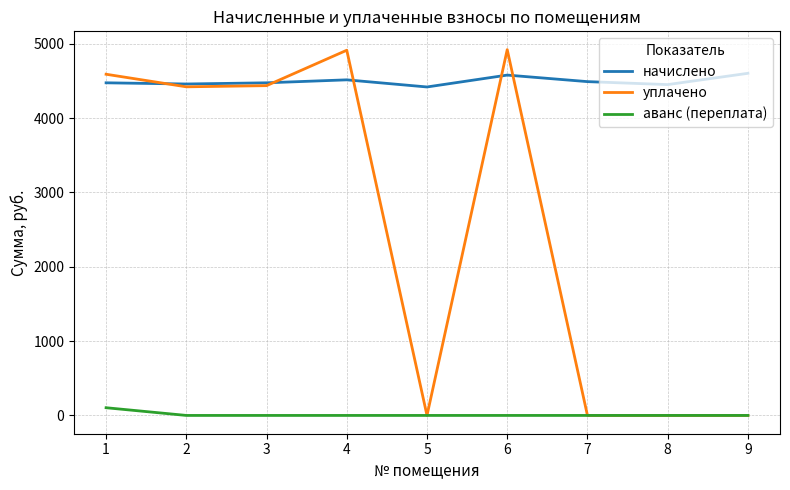

The value of начислено at 9 is 1212.8. True or false?

False